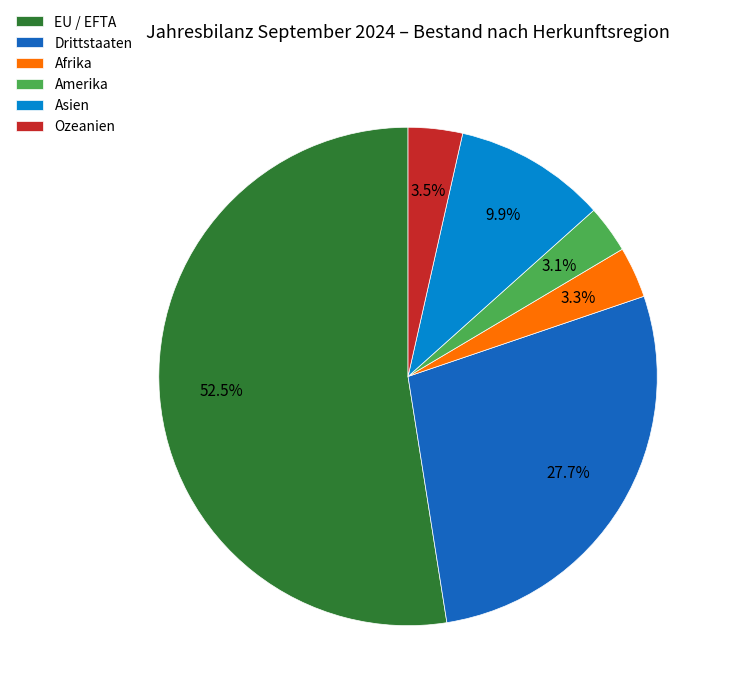

Does Asien represent more than half of the total?

No